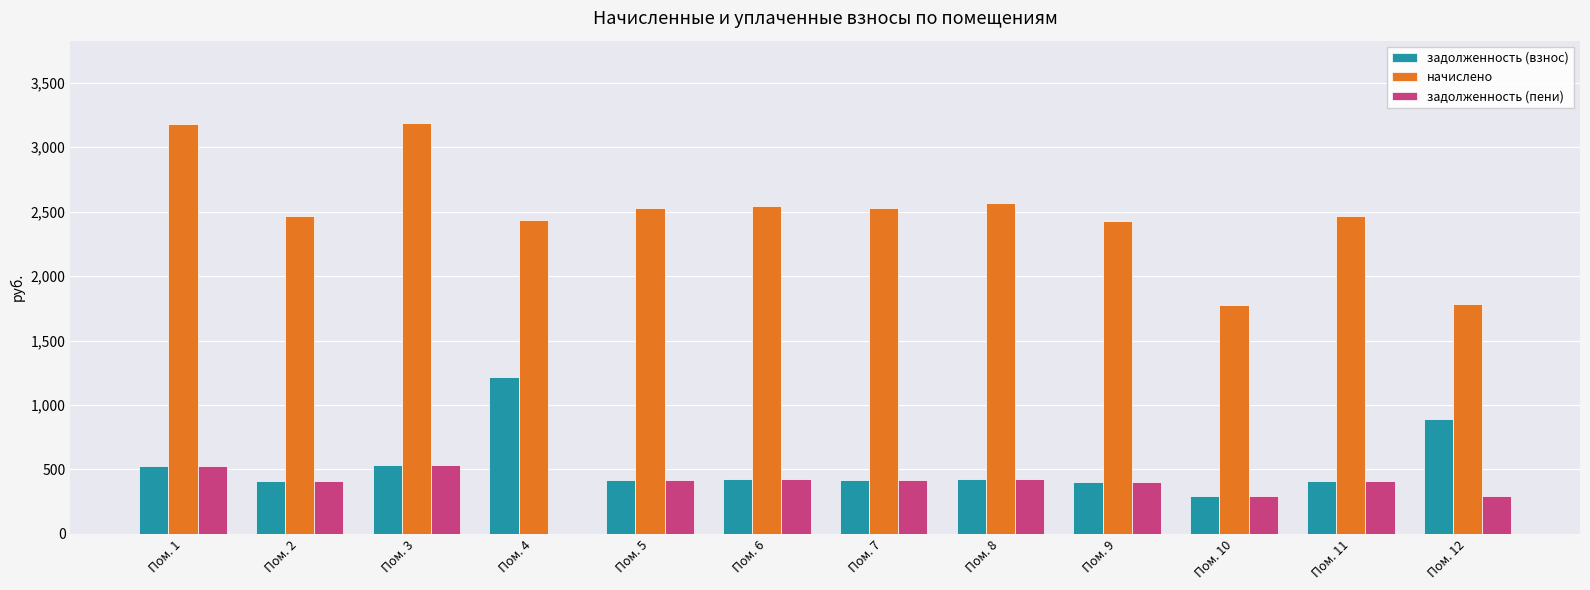

Which series has the largest total across all categories?

начислено